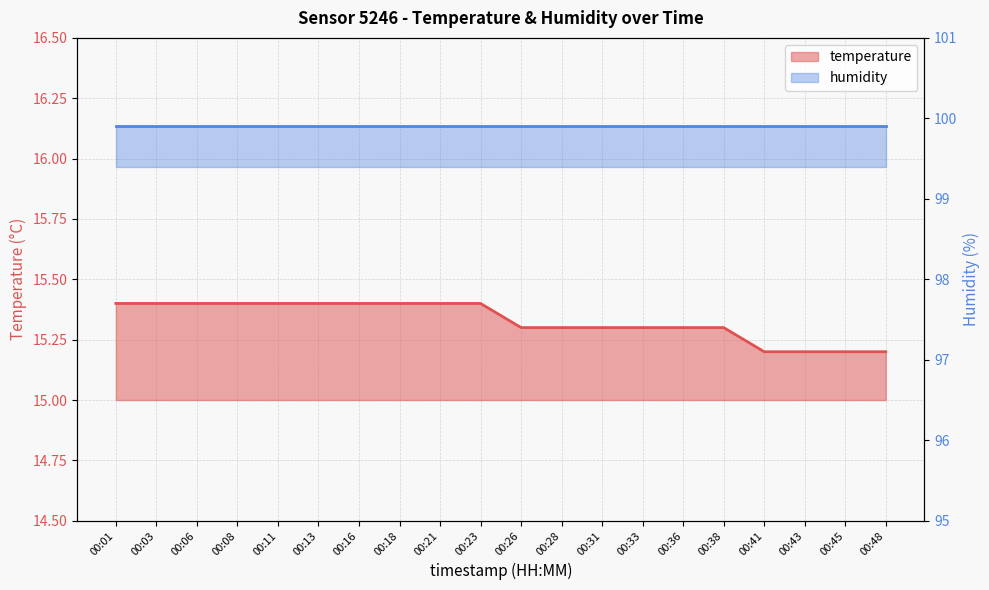

True or false: the data shows 15.3 at 00:38.

True